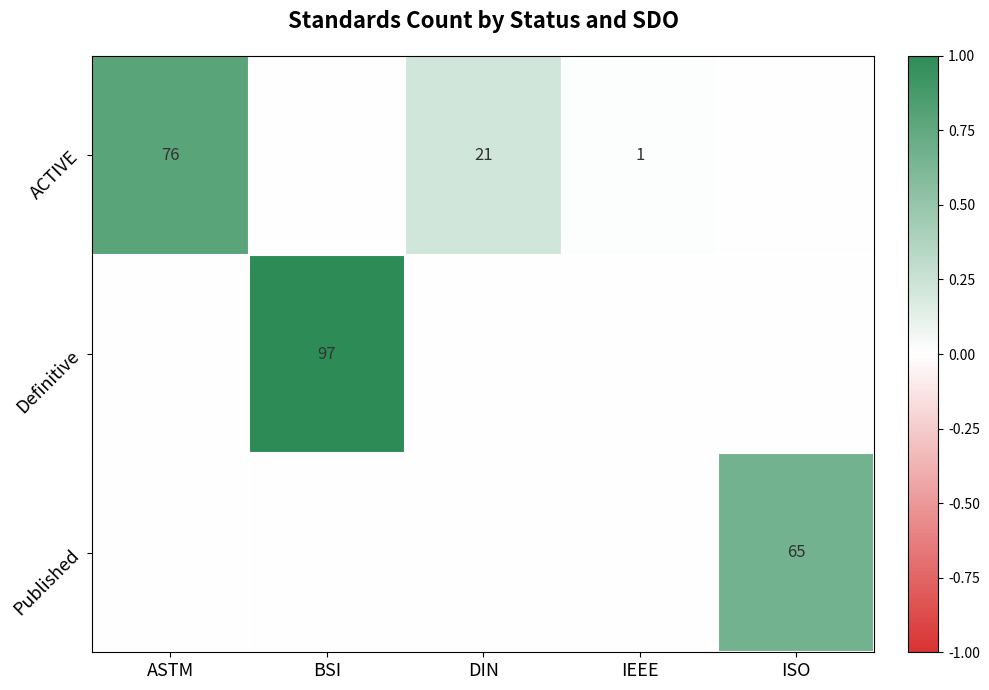

Which has a higher value, ASTM or ISO?

ASTM